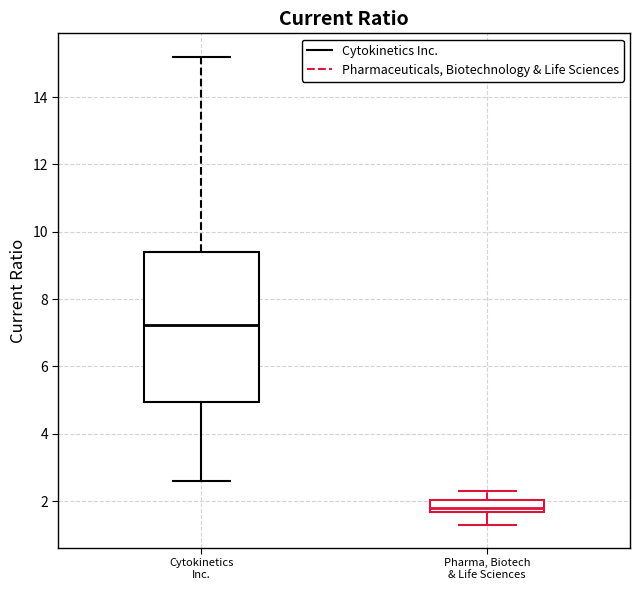

Reading left to right, read every box against the y-axis: the position of its median line, the range the box covers, and the ends of its whiskers. The values are not printed on the chart, so give them approximately, as read against the axis.

Cytokinetics Inc.: median 7.2, box 5.0 to 9.4, whiskers 2.6 to 15.2
Pharma, Biotech & Life Sciences: median 1.8, box 1.6 to 2.0, whiskers 1.4 to 2.4